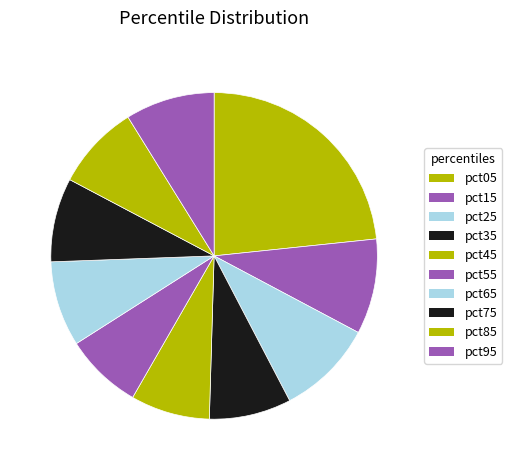

Rank the categories by value from highest to lowest.

pct05, pct25, pct15, pct95, pct65, pct85, pct75, pct35, pct45, pct55